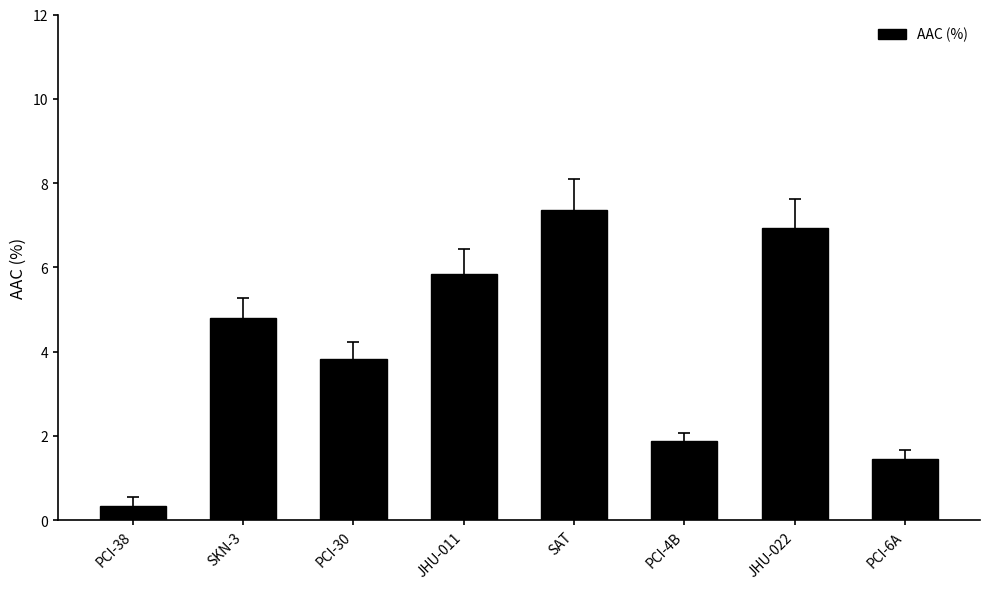

True or false: the data shows 2.5 at PCI-30.

False